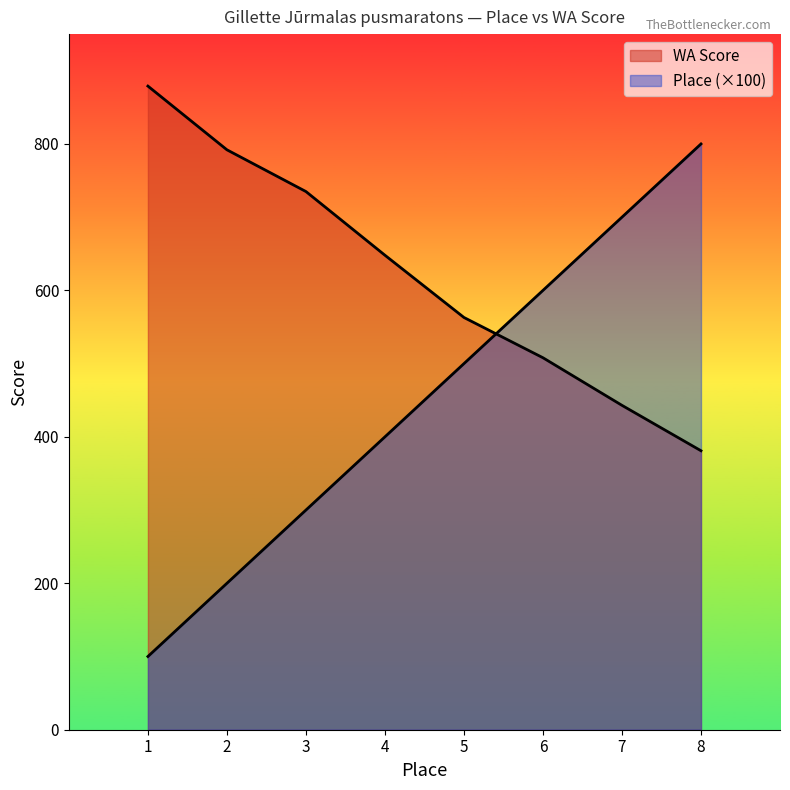

Reading left to right, extract all data points from this chart.

Place: 100	200	300	400	500	600	700	800
WA Score: 879	792	735	648	563	508	443	381